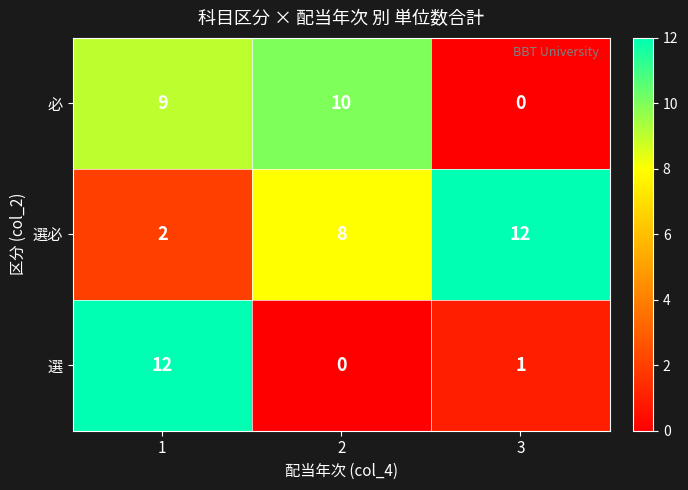

How many categories are shown in the chart?

3